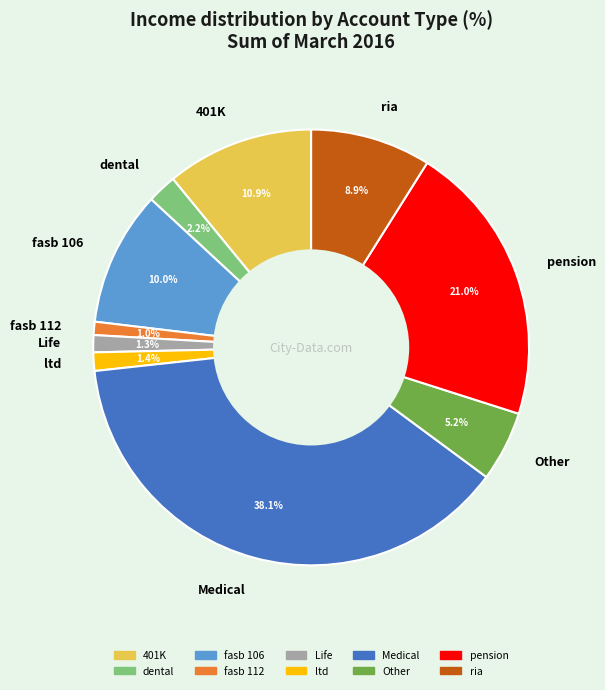

What percentage is the dental slice, to the nearest percent?

2%